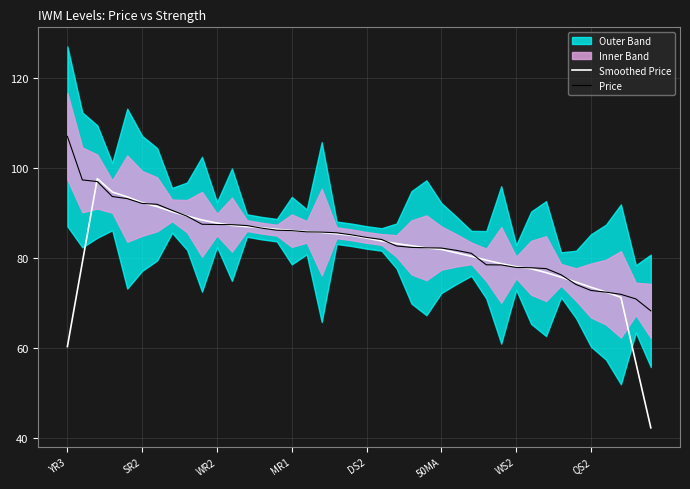

At which label does Price reach its peak?

YR3